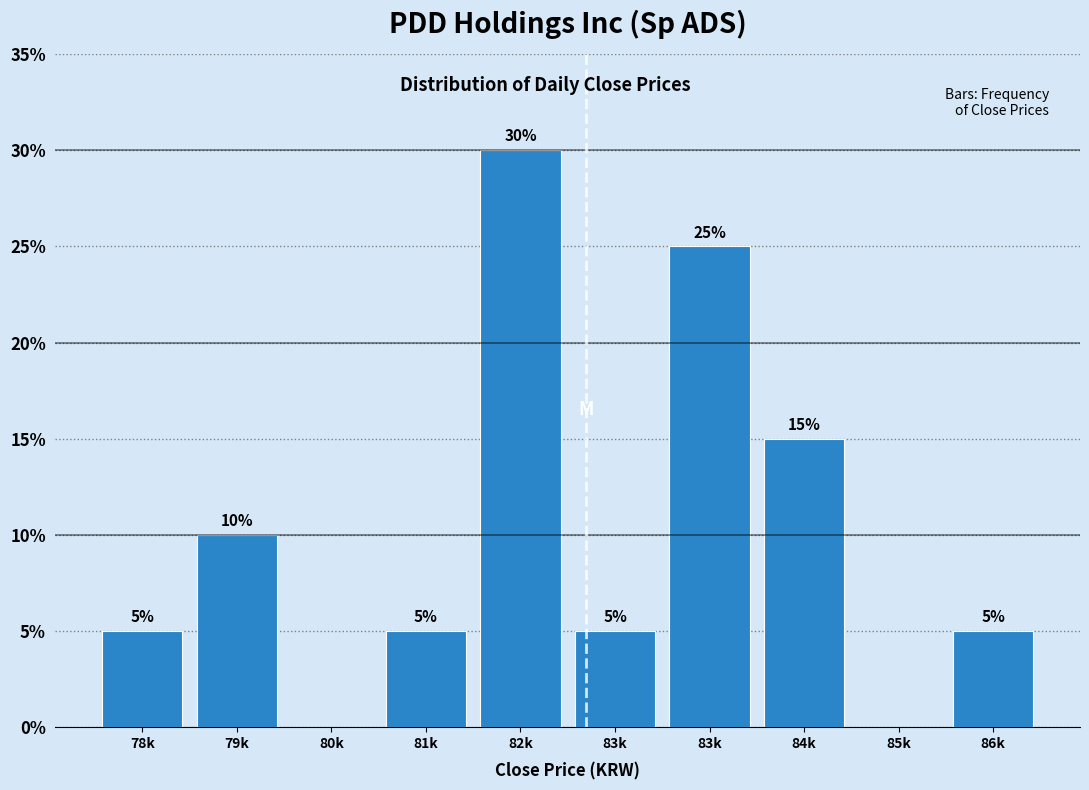

How many positive values are there?

8